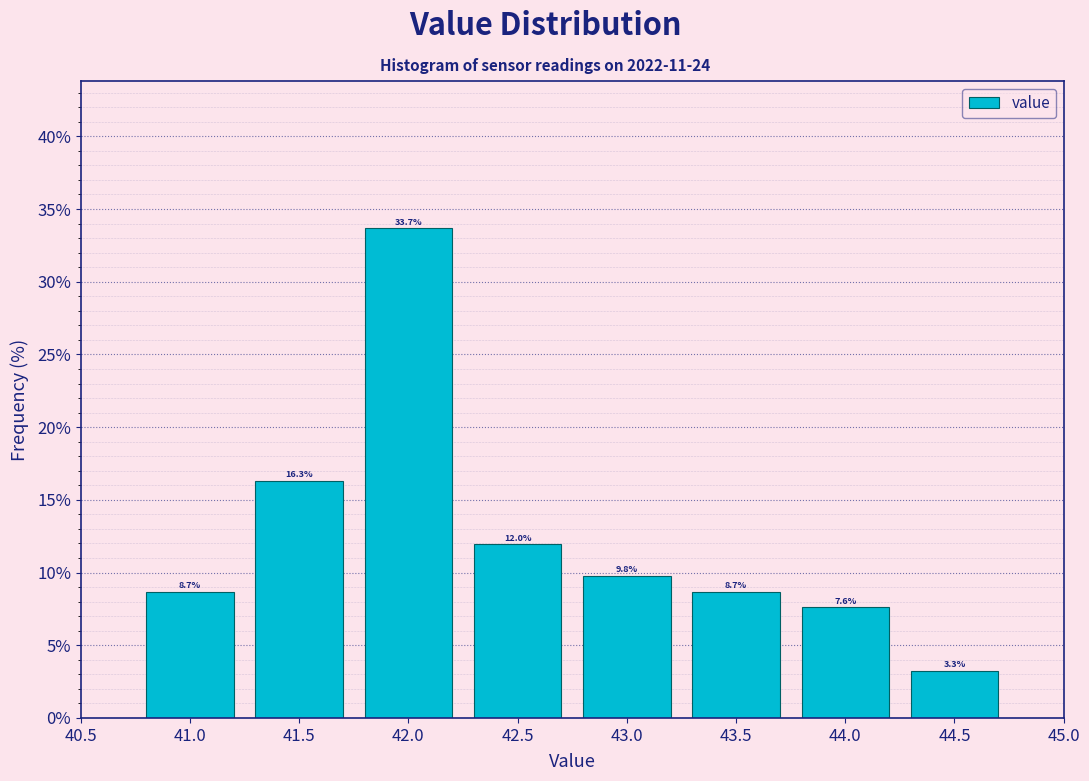

Reading left to right, transcribe this chart: for each bar, give the range it covers on the x-axis and its height.

40.75 to 41.25: 8.7
41.25 to 41.75: 16.3
41.75 to 42.25: 33.7
42.25 to 42.75: 12.0
42.75 to 43.25: 9.8
43.25 to 43.75: 8.7
43.75 to 44.25: 7.6
44.25 to 44.75: 3.3